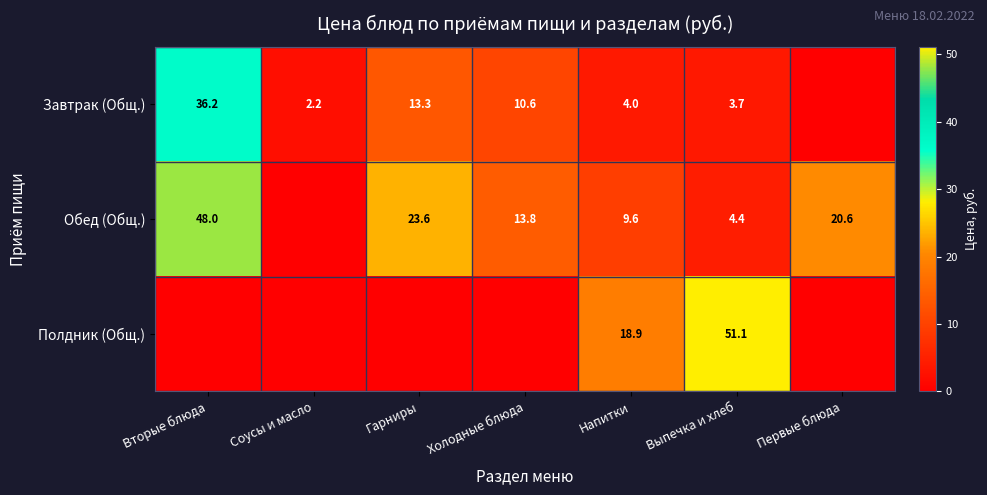

What is the total value across all series at Напитки?

32.5